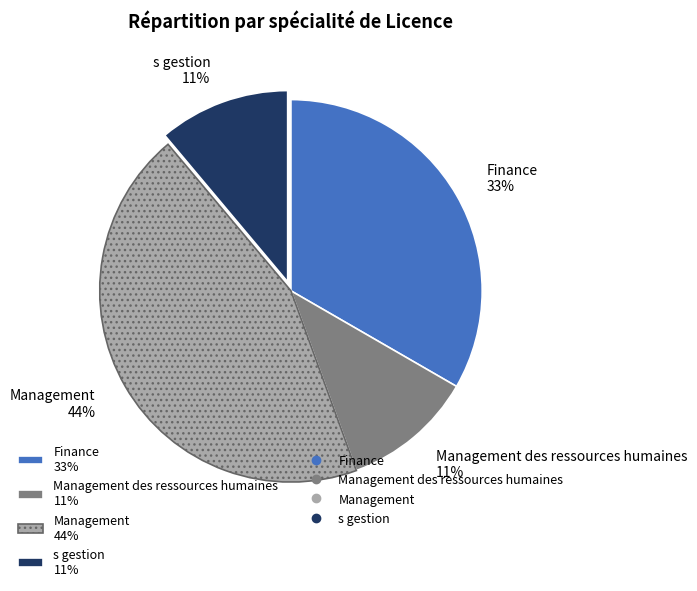

True or false: Finance 33% accounts for 33% of the total.

True